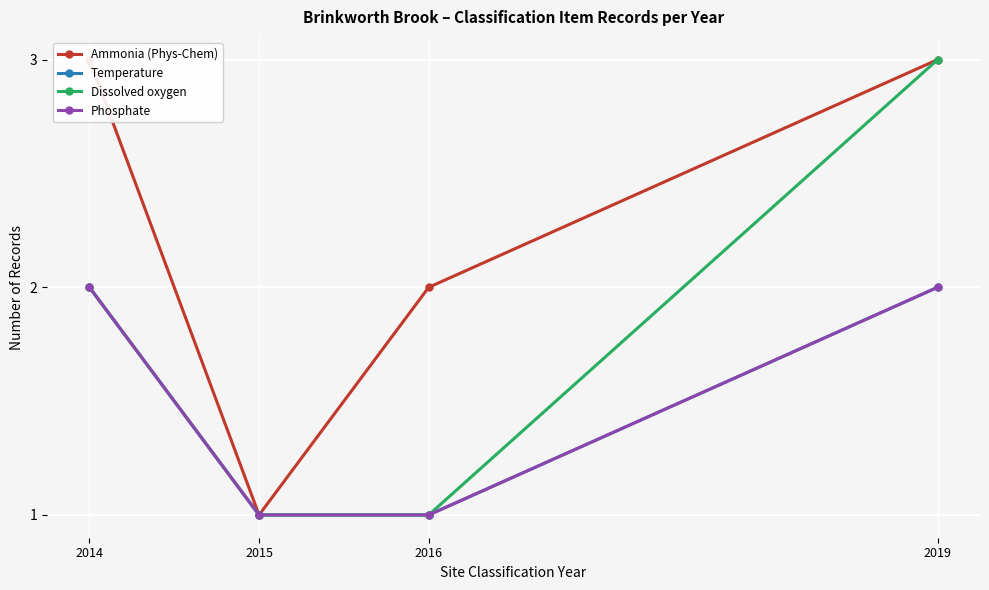

Between 2016 and 2019, which is larger?

2019